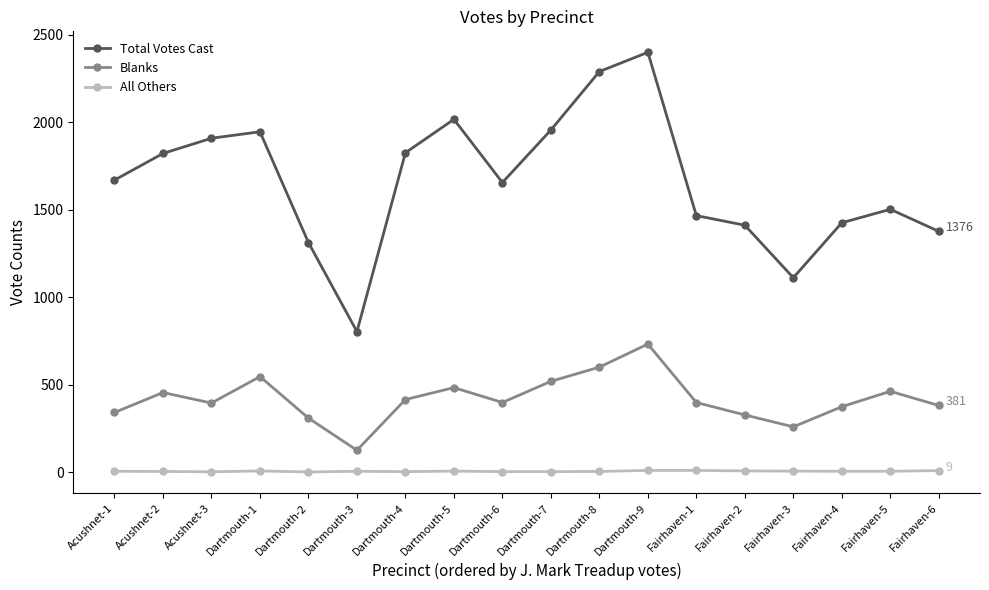

What is the difference between the highest and lowest values at Dartmouth-9?

2389